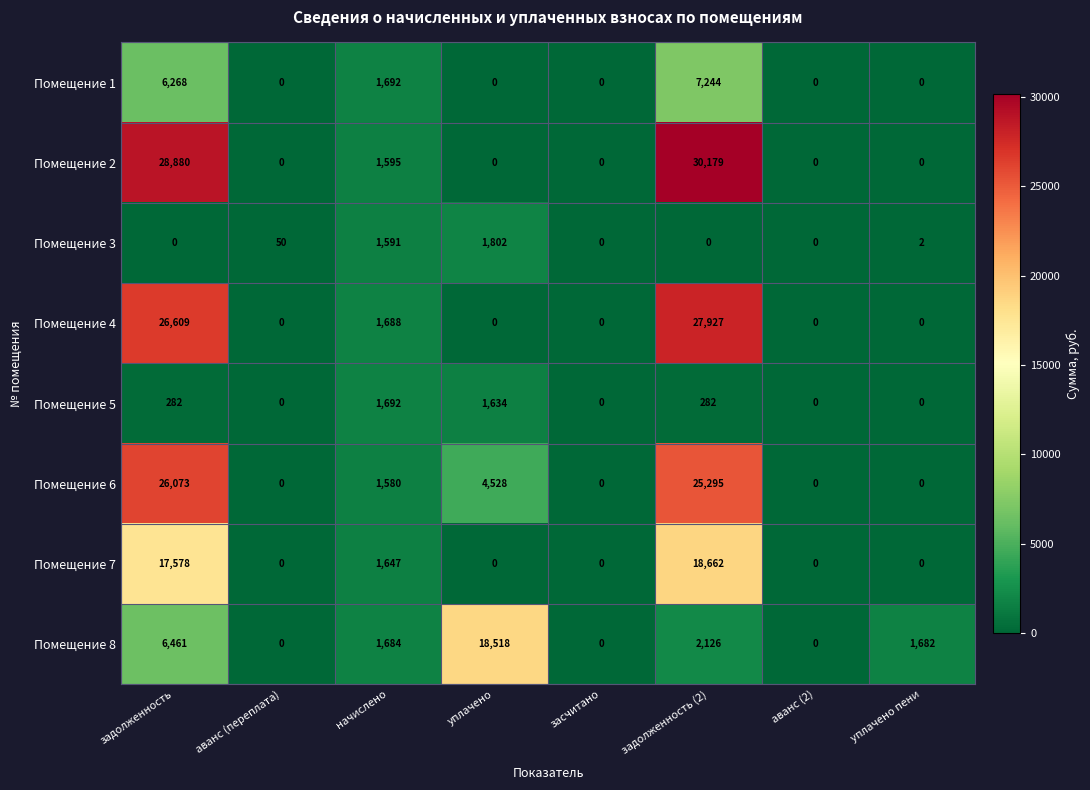

Where is Помещение 7 nearest to the value 9331?

начислено